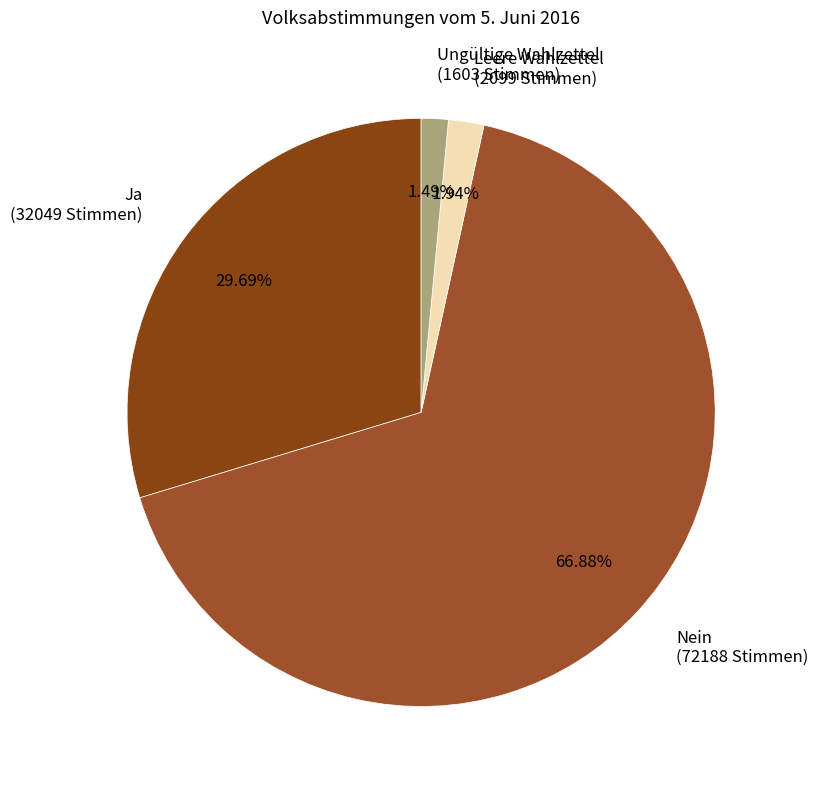

Which slice represents more than half of the pie?

Nein